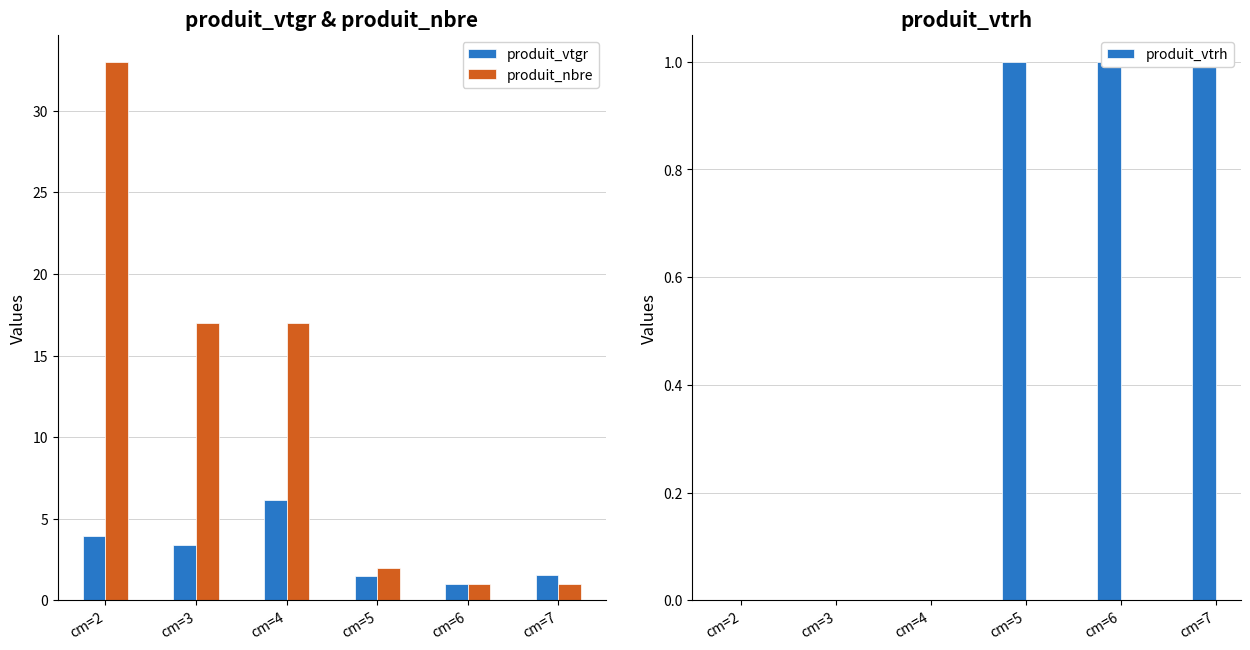

What is the greatest value displayed?

33.0